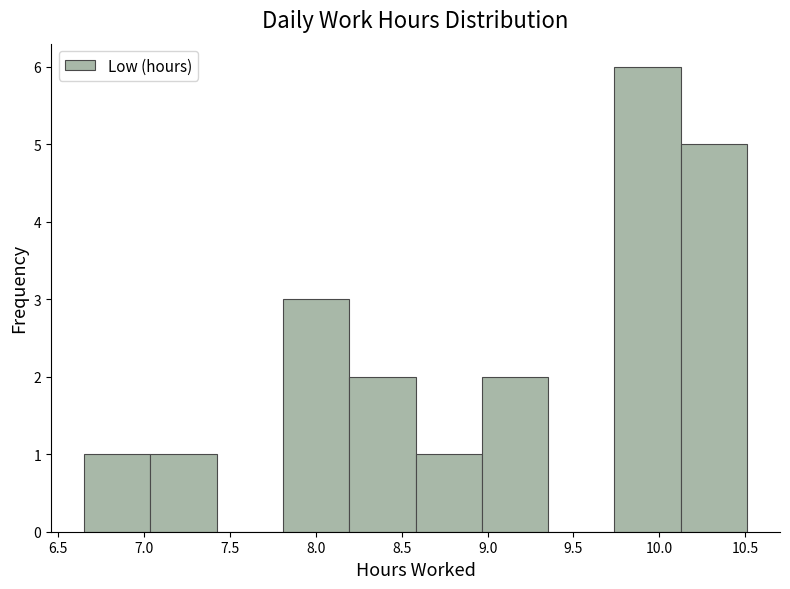

Reading left to right, transcribe this chart: for each bar, give the range it covers on the x-axis and its height. Neither the bar edges nor the heights are printed on the chart, so give them approximately, as read against the axes.

6.65 to 7.05: 1
7.05 to 7.40: 1
7.40 to 7.80: 0
7.80 to 8.20: 3
8.20 to 8.60: 2
8.60 to 8.95: 1
8.95 to 9.35: 2
9.35 to 9.75: 0
9.75 to 10.10: 6
10.10 to 10.50: 5